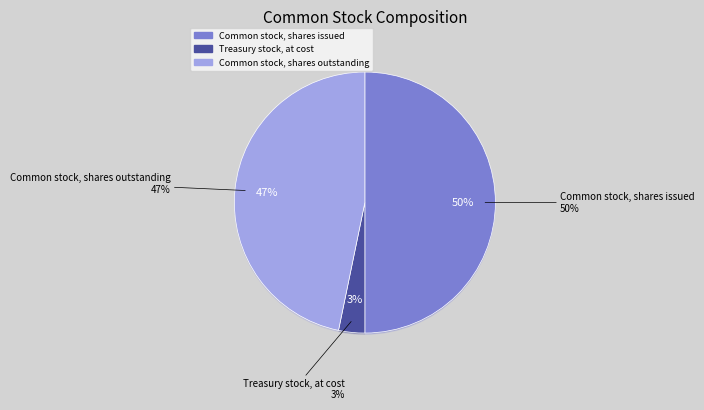

Rank the categories by value from lowest to highest.

Treasury stock, at cost, Common stock, shares outstanding, Common stock, shares issued